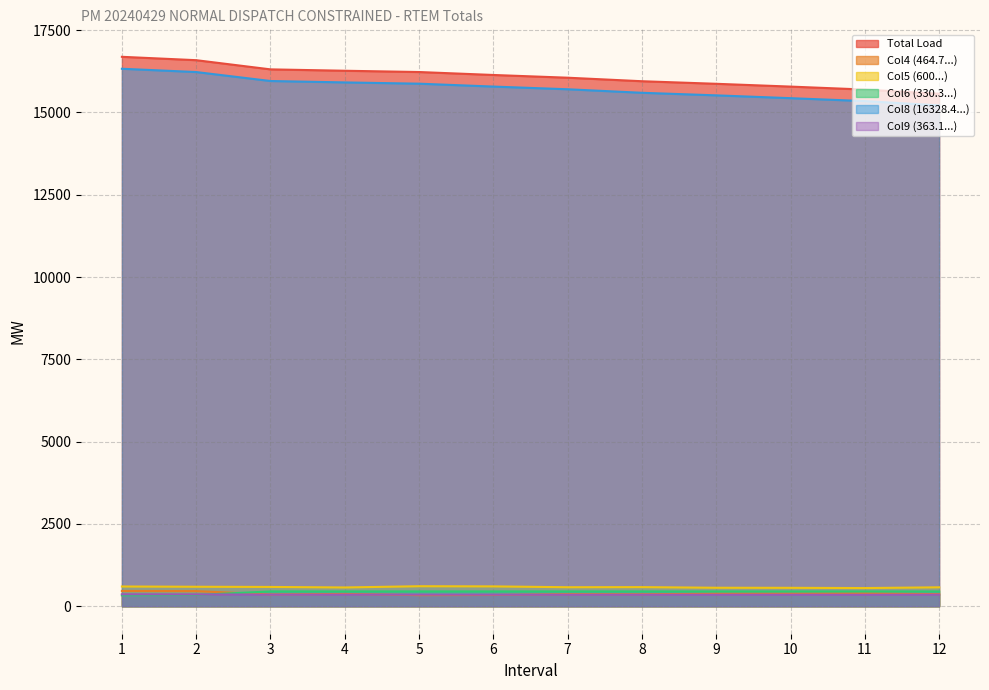

Between 1 and 3, which series saw the biggest shift?

Total Load